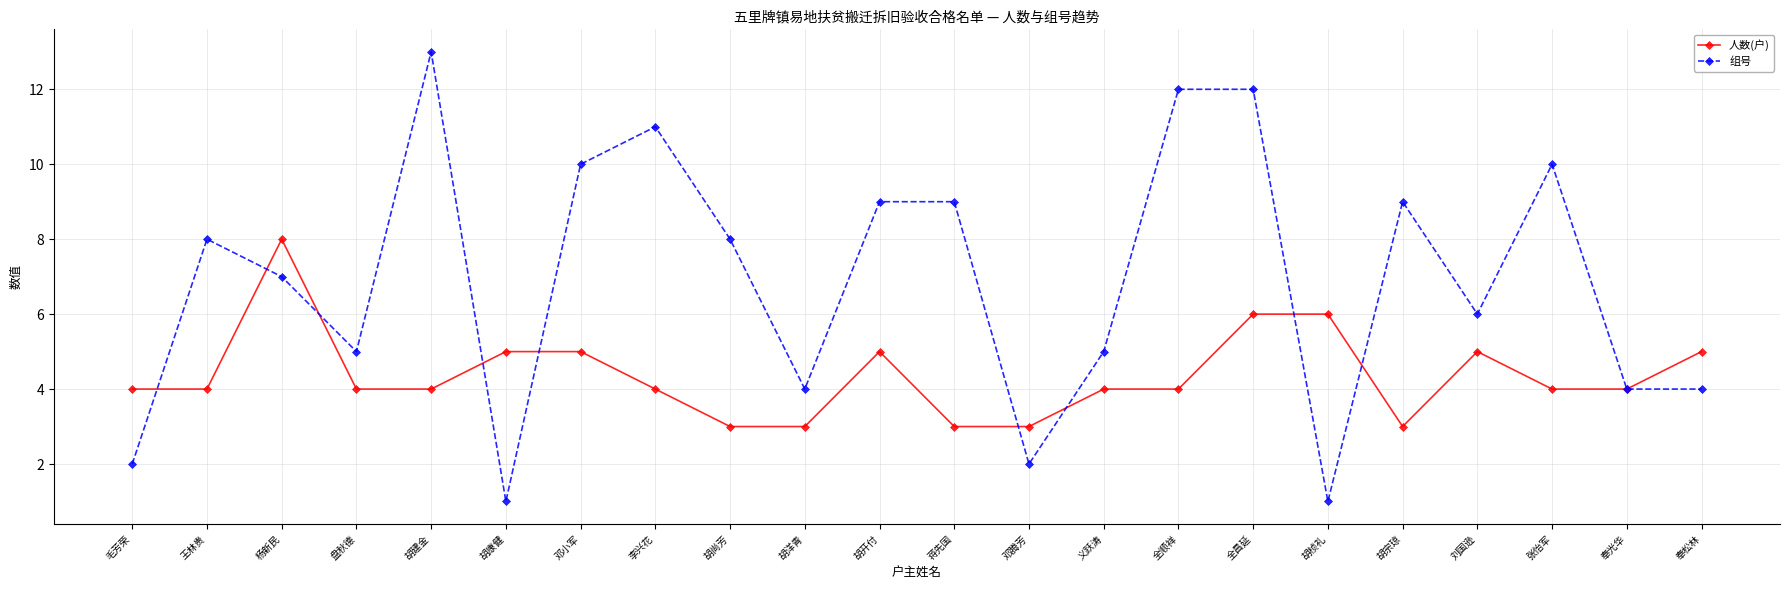

How many lines are shown in the chart?

2